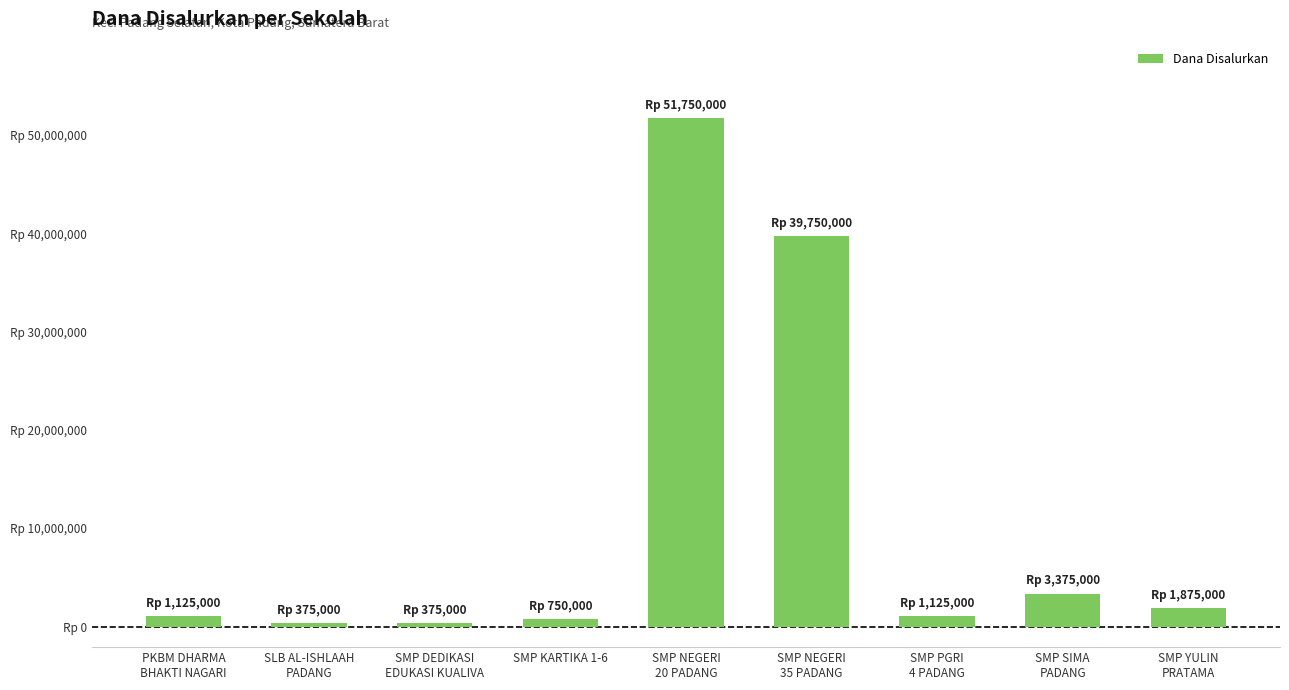

Between SMP NEGERI
20 PADANG and PKBM DHARMA
BHAKTI NAGARI, which is larger?

SMP NEGERI
20 PADANG